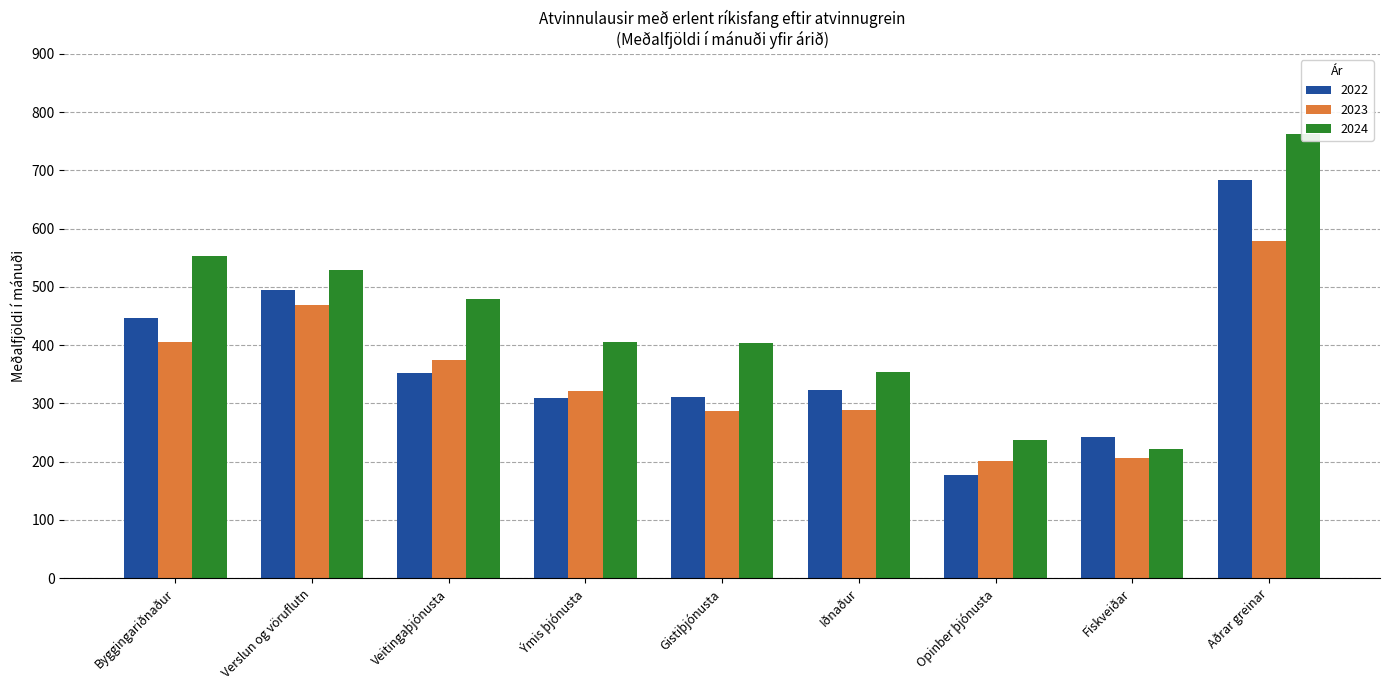

How many bars are there in each group?

3